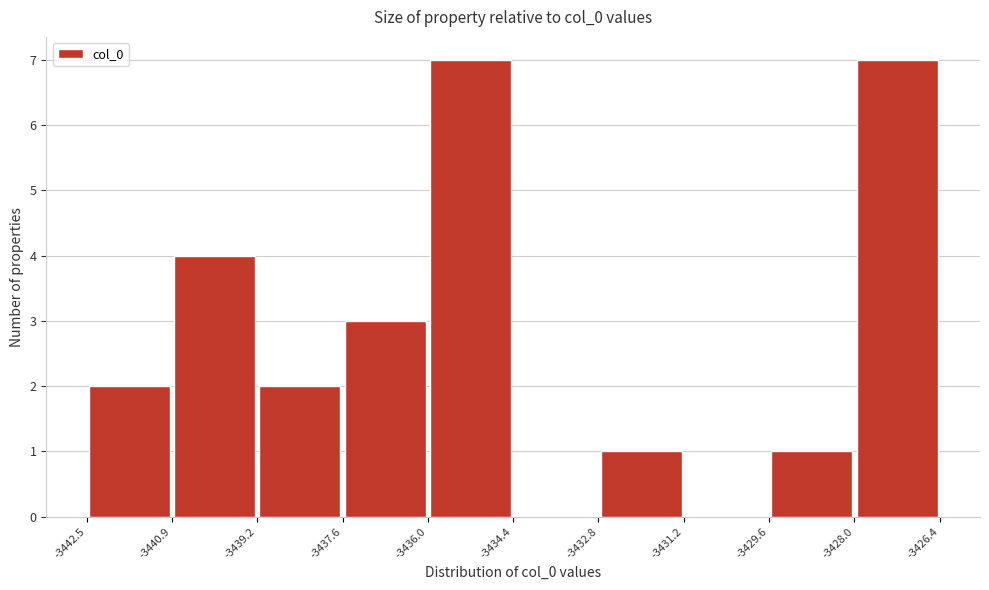

What is the height of the bar covering -3429.6 to -3428.0 on the x-axis? The values are not printed on the chart, so give them approximately, as read against the axis.

1